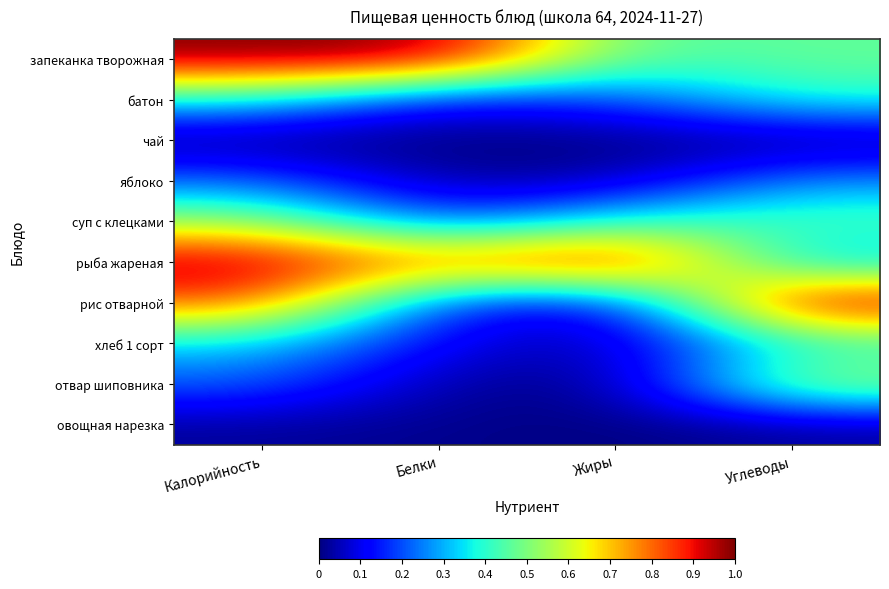

Reading left to right, what are all the values shown in this chart?

запеканка творожная: Калорийность=1.0	Белки=1.0	Жиры=0.4	Углеводы=0.5
батон: Калорийность=0.4	Белки=0.1	Жиры=0.2	Углеводы=0.4
чай: Калорийность=0.0	Белки=0.0	Жиры=0.0	Углеводы=0.0
яблоко: Калорийность=0.2	Белки=0.0	Жиры=0.0	Углеводы=0.3
суп с клецками: Калорийность=0.5	Белки=0.2	Жиры=0.4	Углеводы=0.5
рыба жареная: Калорийность=1.0	Белки=0.8	Жиры=1.0	Углеводы=0.3
рис отварной: Калорийность=0.8	Белки=0.2	Жиры=0.1	Углеводы=1.0
хлеб 1 сорт: Калорийность=0.3	Белки=0.1	Жиры=0.0	Углеводы=0.4
отвар шиповника: Калорийность=0.2	Белки=0.0	Жиры=0.0	Углеводы=0.6
овощная нарезка: Калорийность=0.0	Белки=0.0	Жиры=0.0	Углеводы=0.0